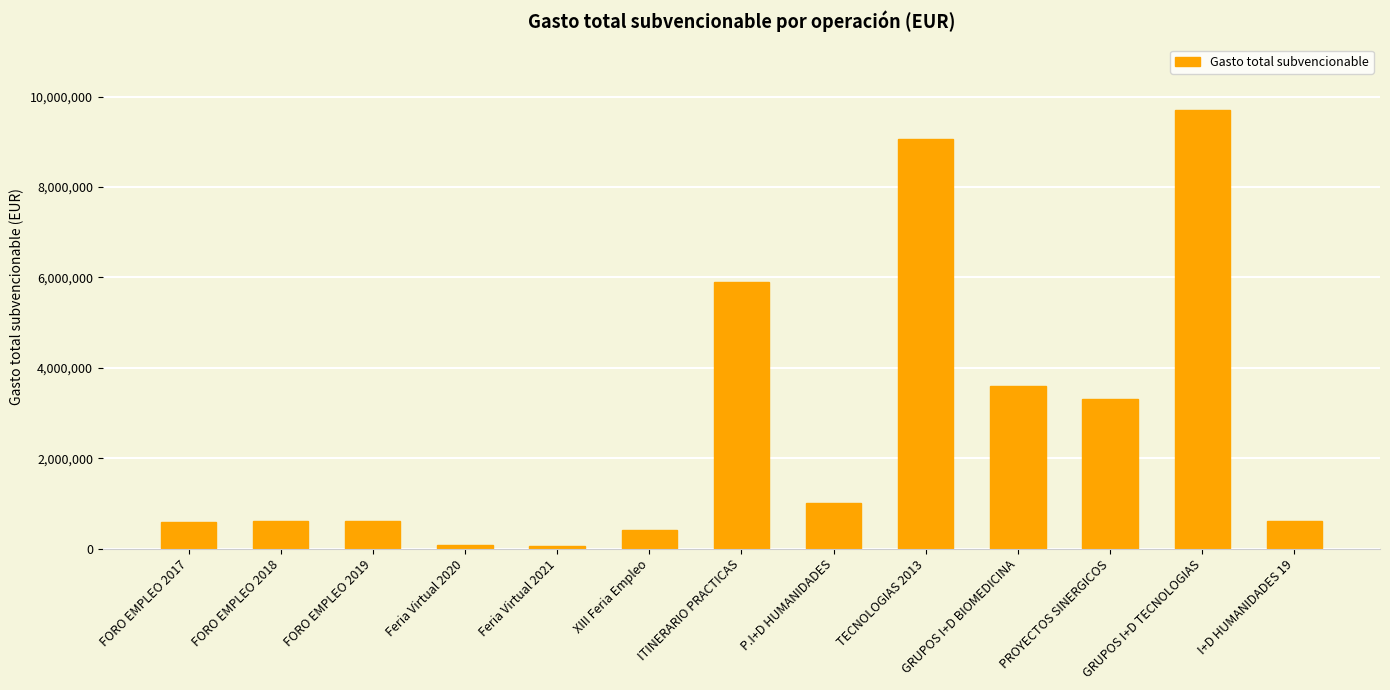

Between XIII Feria Empleo and TECNOLOGIAS 2013, which is larger?

TECNOLOGIAS 2013